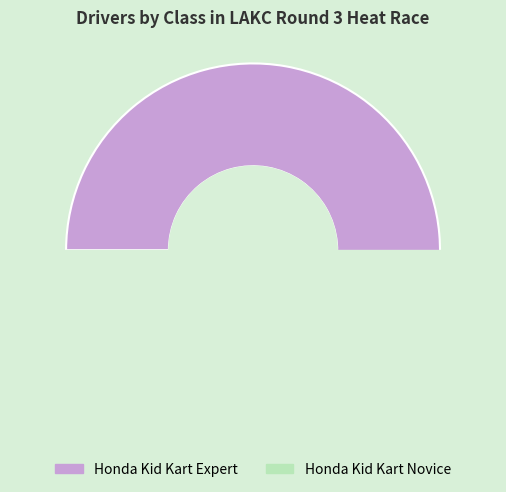

Do Honda Kid Kart Novice and Honda Kid Kart Expert together represent more than half of the pie?

Yes